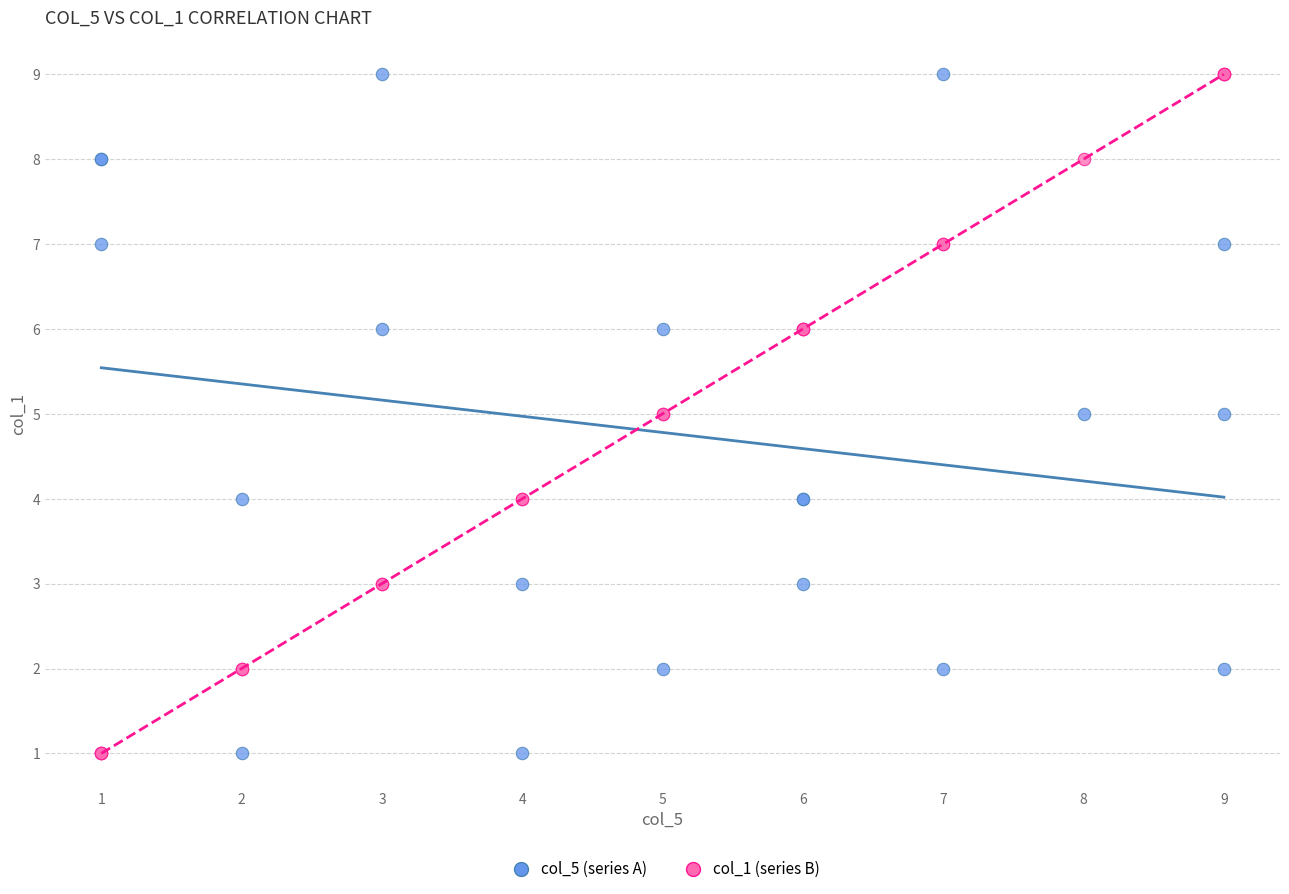

What is the X range (max minus min) for the scatter plot?

8